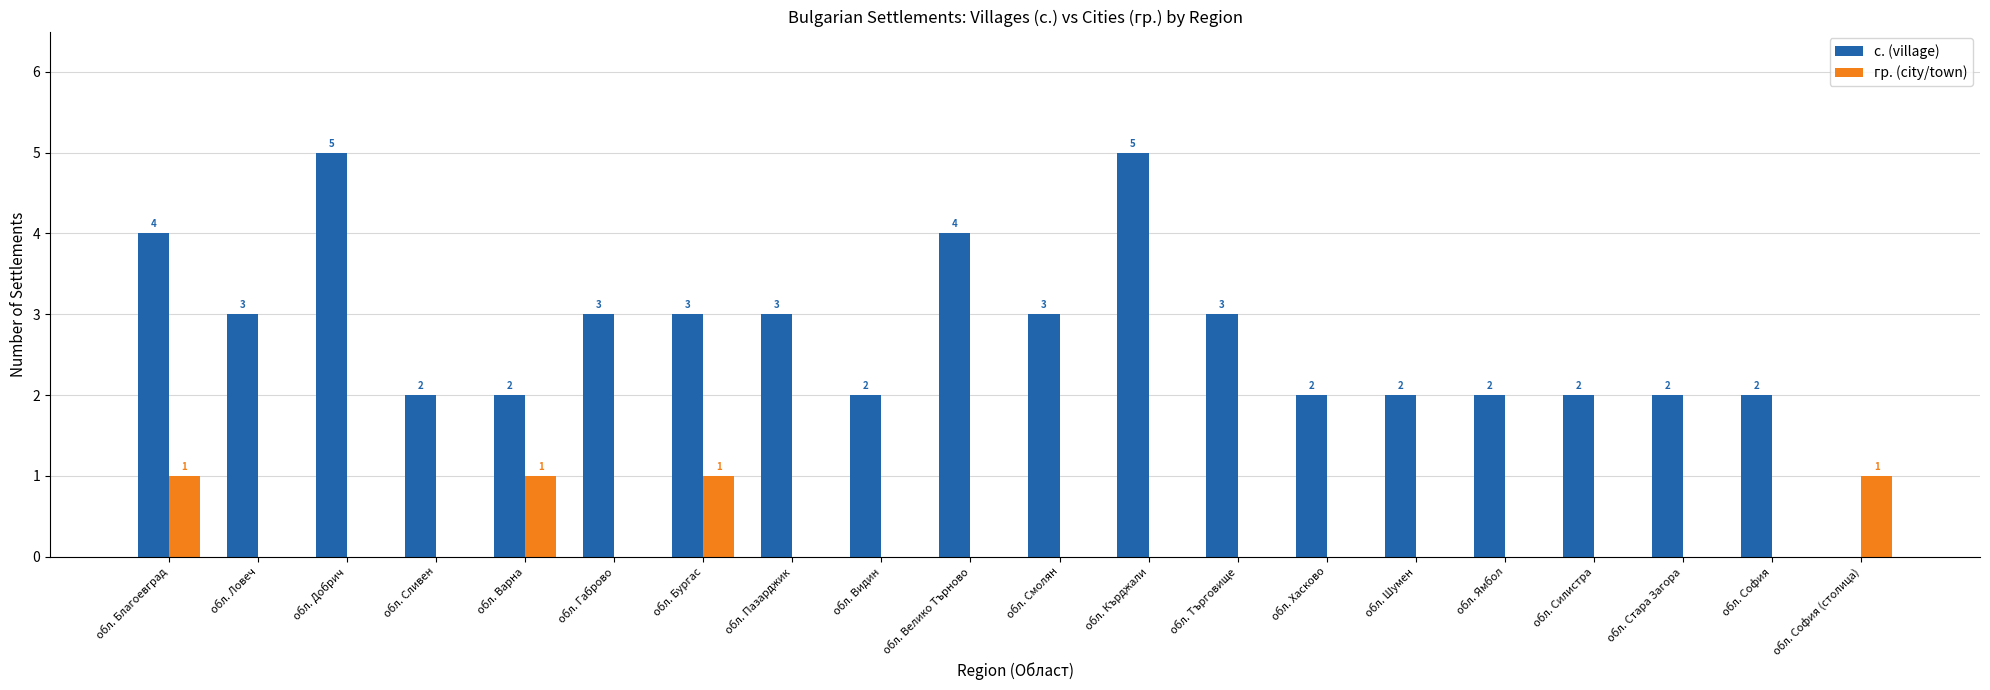

True or false: с. (village) has a value of 4 at обл. Търговище.

False